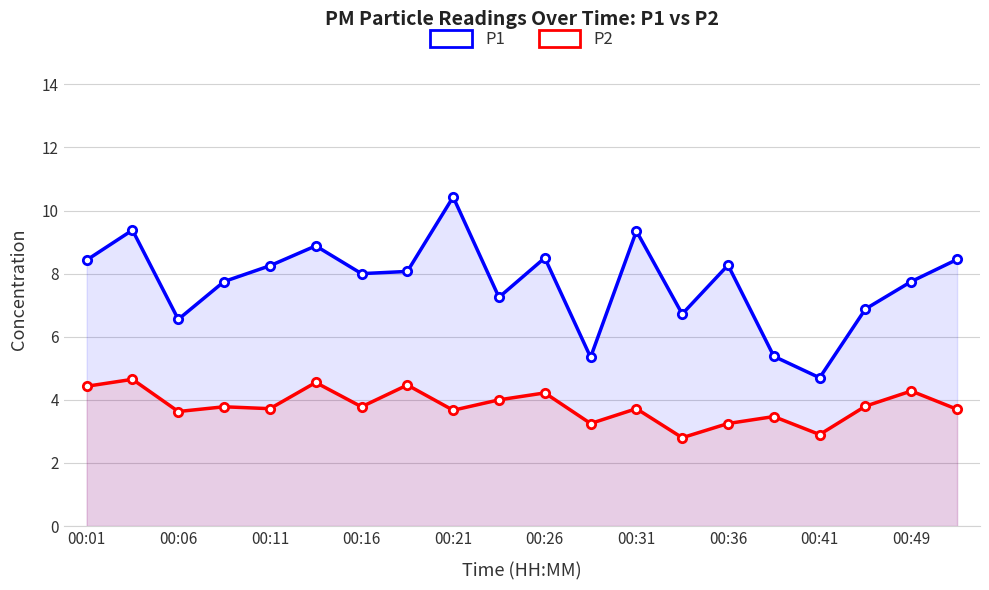

True or false: P2 and P1 cross at least once.

False